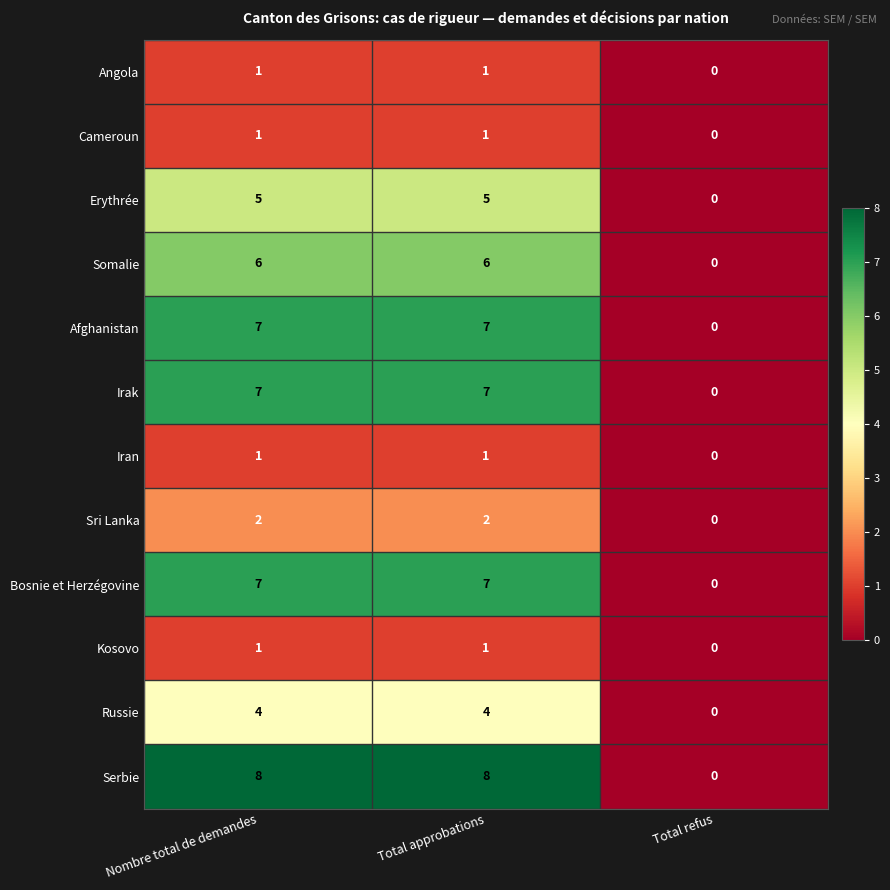

Which label corresponds to the smallest value in the chart?

Total refus